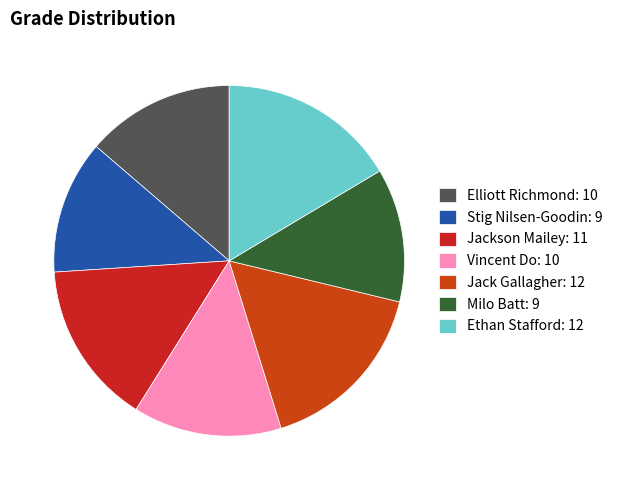

Combined, what portion of the pie is Vincent Do and Jackson Mailey?

28.8%